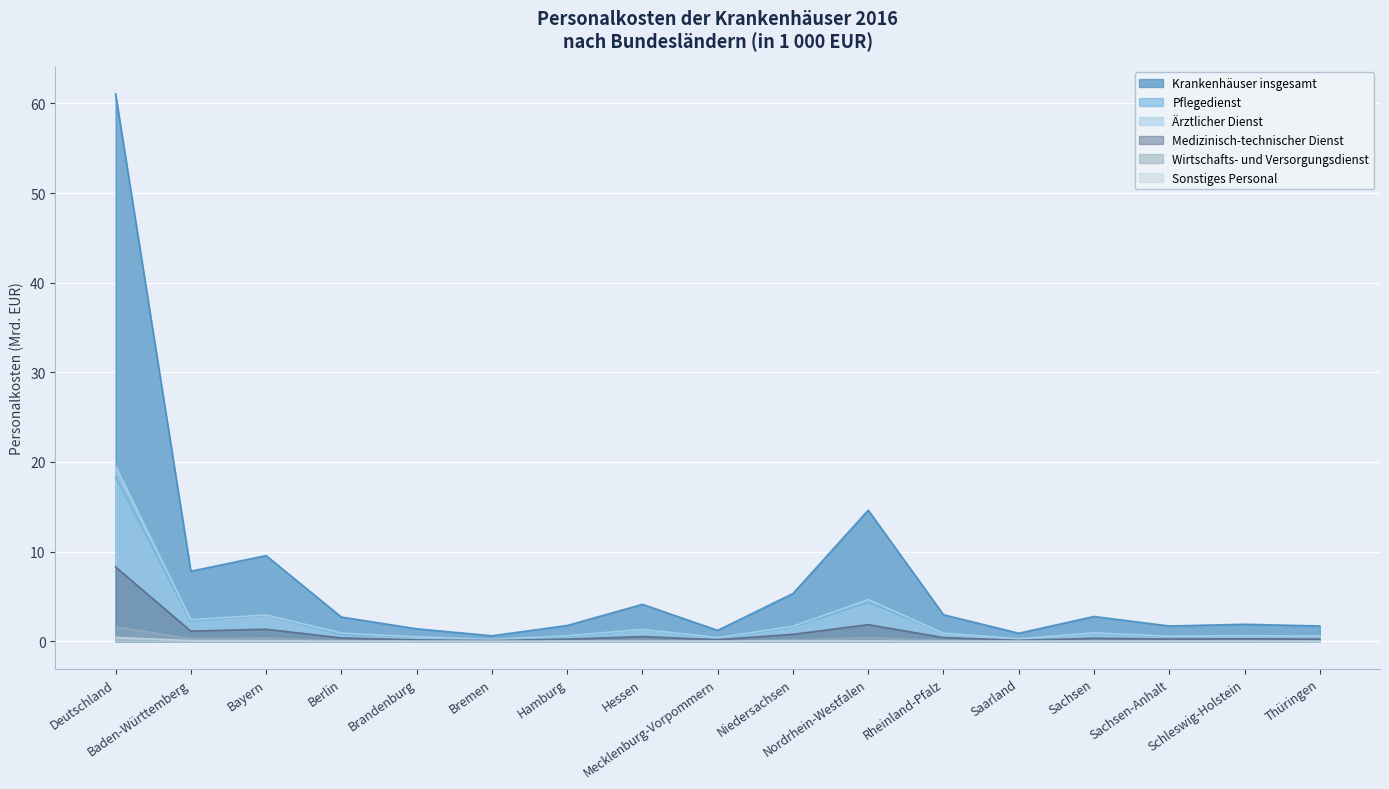

What are all the series names shown in the legend?

Krankenhäuser insgesamt, Pflegedienst, Ärztlicher Dienst, Medizinisch-technischer Dienst, Wirtschafts- und Versorgungsdienst, Sonstiges Personal